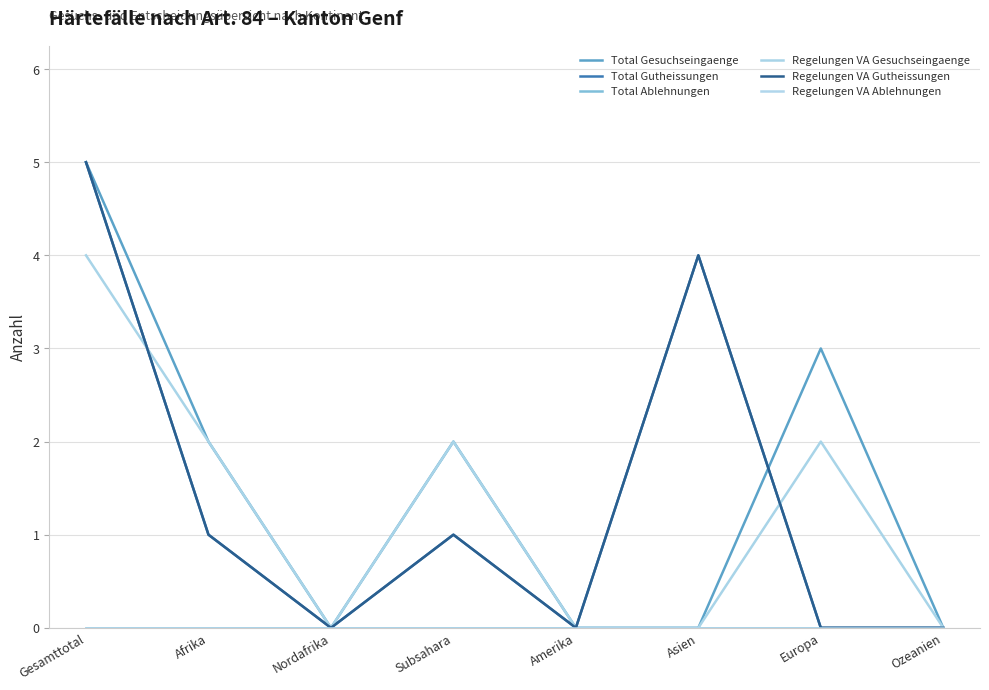

Which category has the highest value across all series?

Gesamttotal